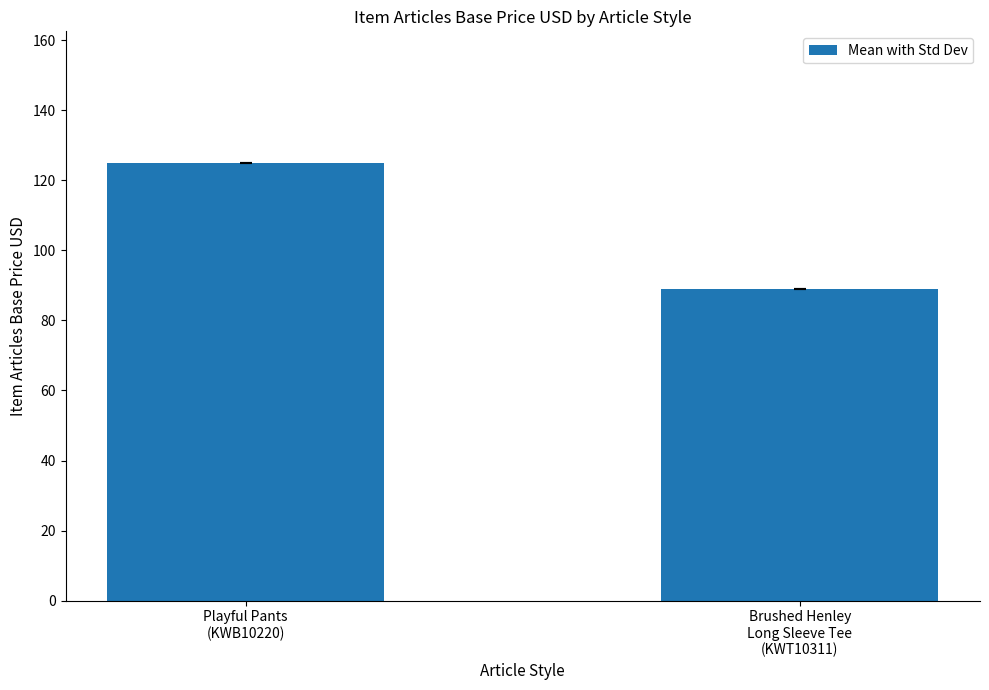

Count the number of categories in the chart.

2